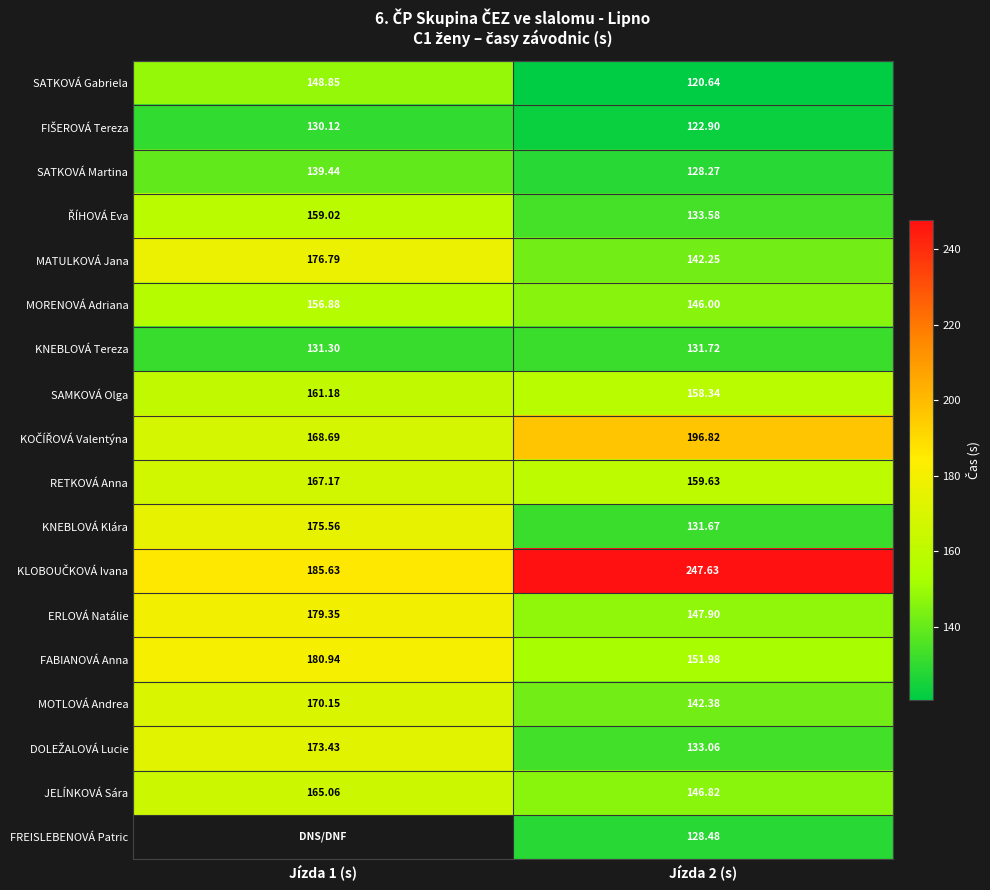

Is the value of SATKOVÁ Martina at Jízda 1 (s) greater than the value of KNEBLOVÁ Klára at Jízda 1 (s)?

No